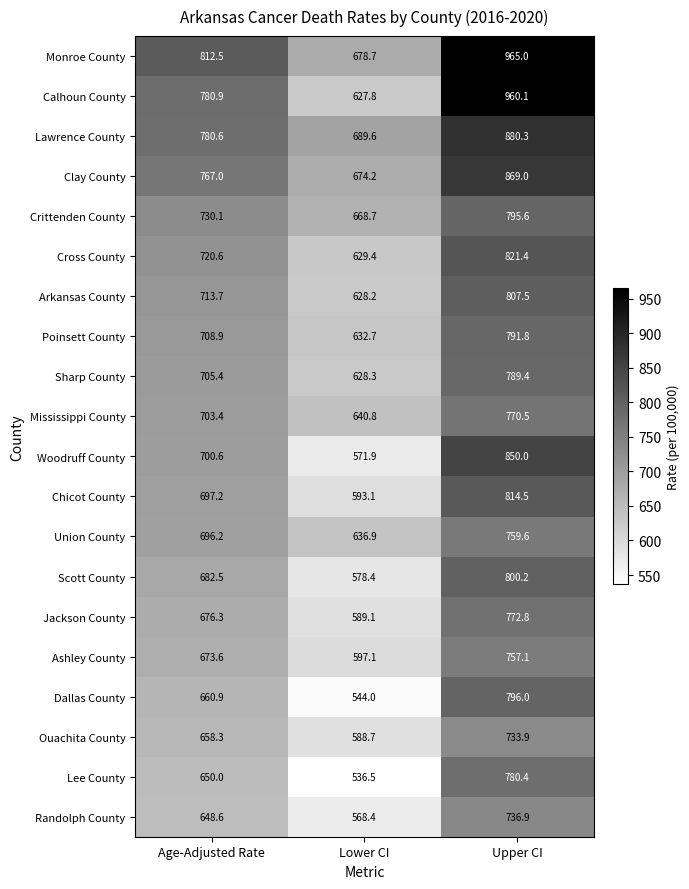

True or false: Ashley County has a value of 247.7 at Age-Adjusted Rate.

False